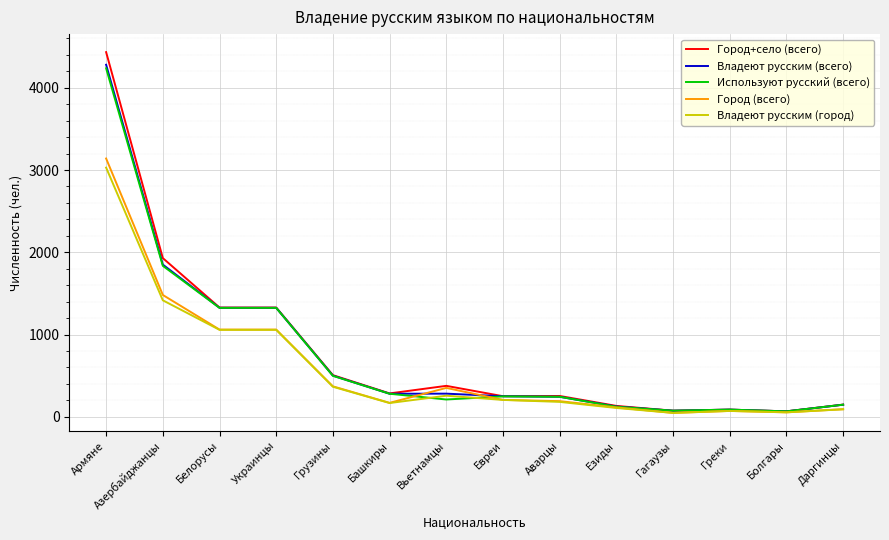

Which series has the widest spread of values?

Город+село (всего)